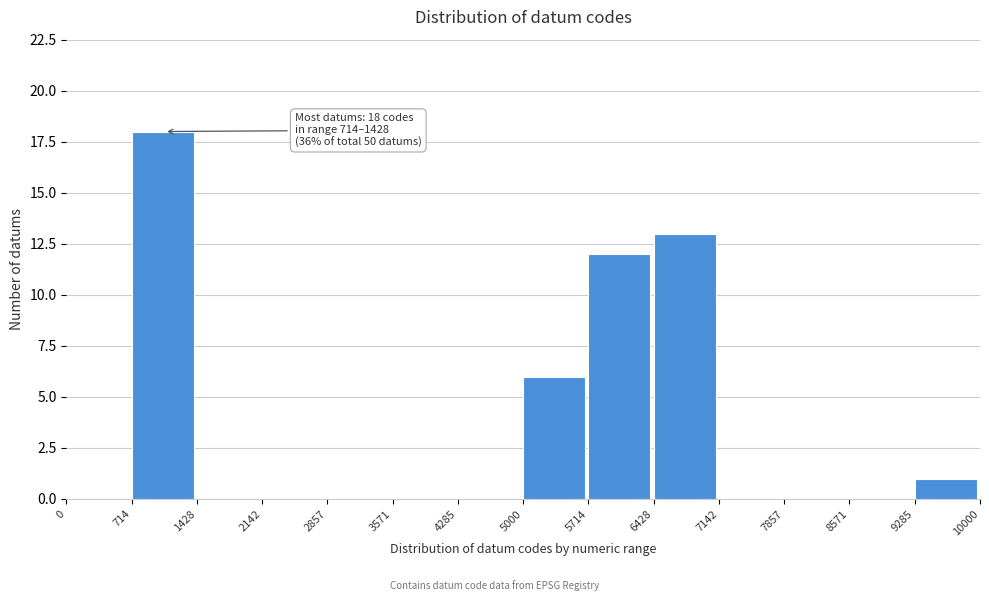

Which range on the x-axis has the tallest bar?

714 to 1428